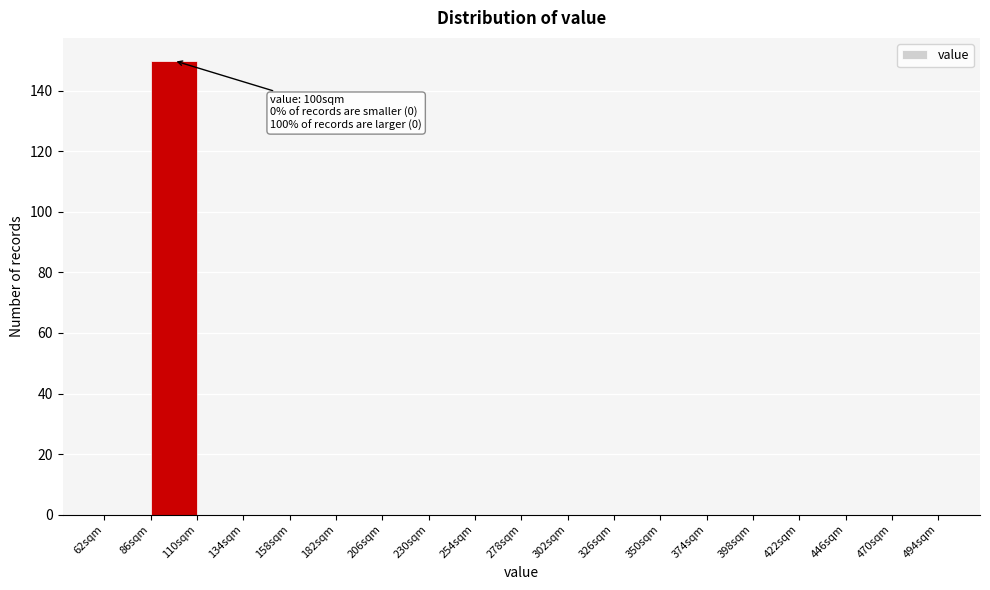

Over which range of the x-axis is the bar tallest?

86 to 110